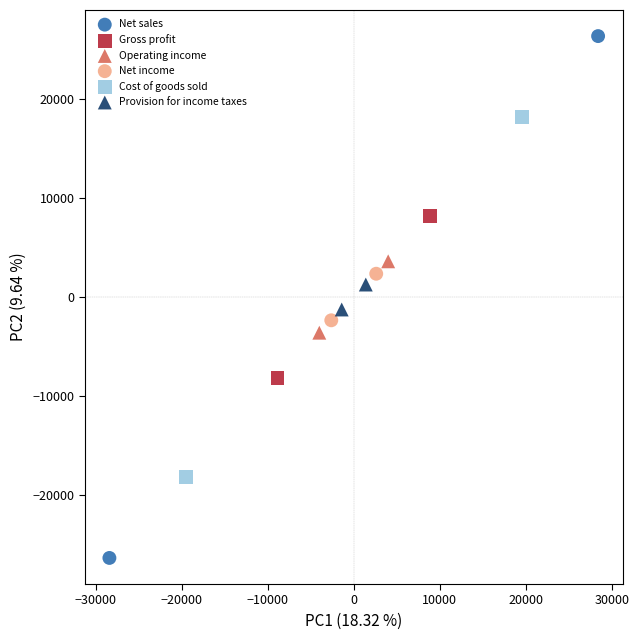

Which series has the widest spread of Y values?

Net sales